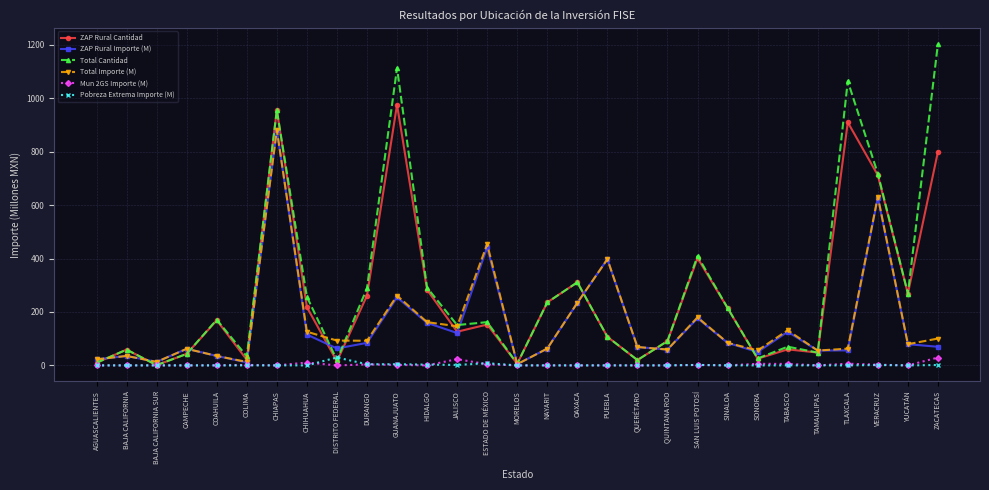

What is the spread (max minus min) of values at SINALOA?

215.0